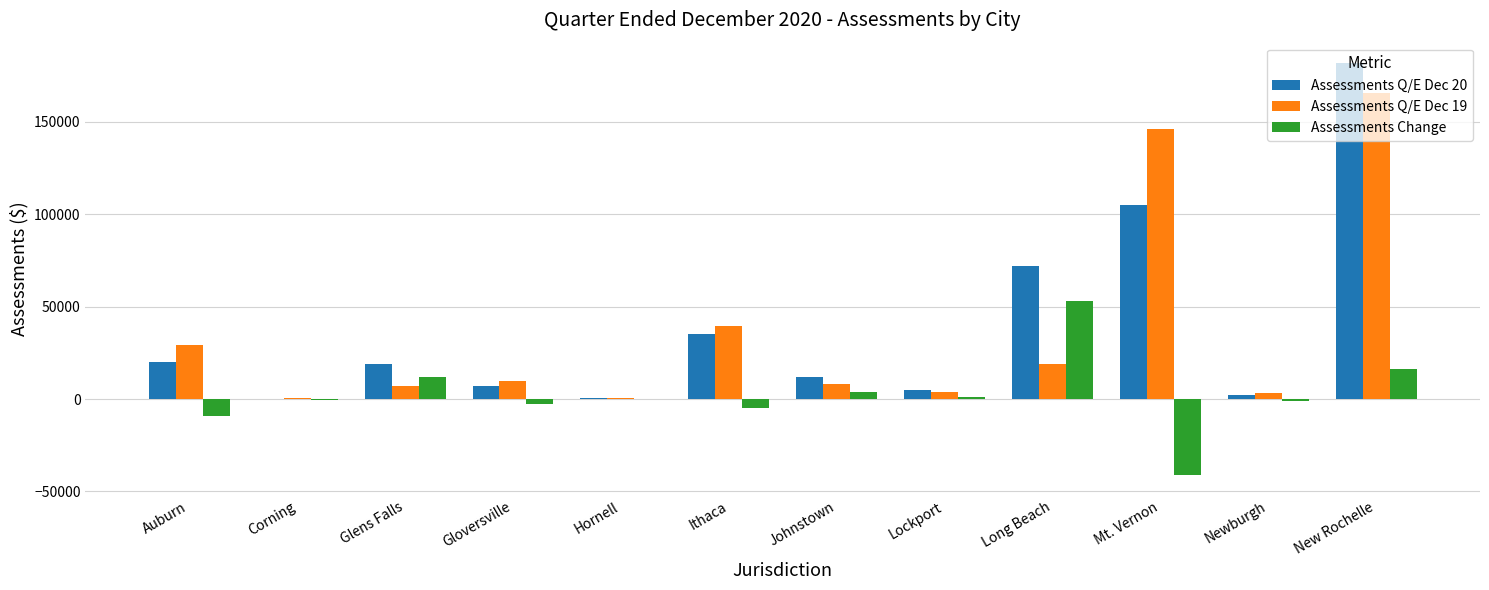

Which series has the widest spread of values?

Assessments Q/E Dec 20